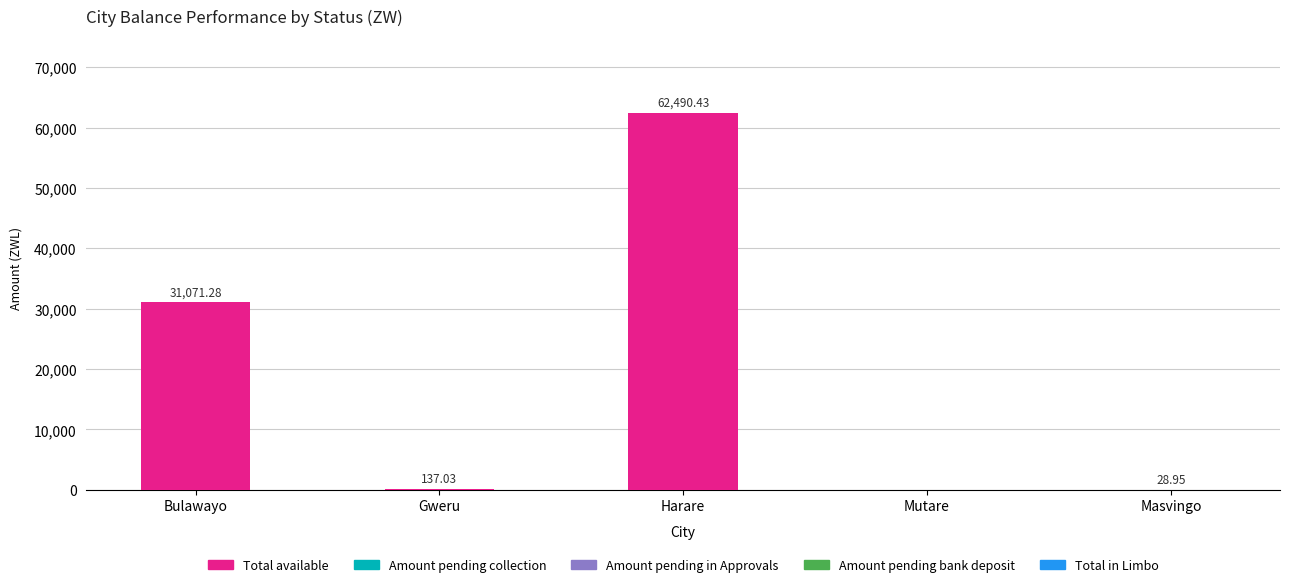

Between Gweru and Masvingo, which is larger?

Gweru